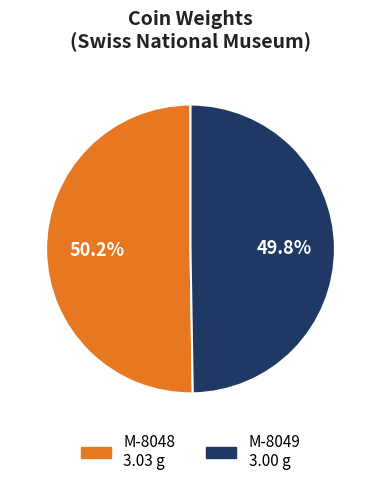

To the nearest percent, what percentage of the pie is M-8048?

50%